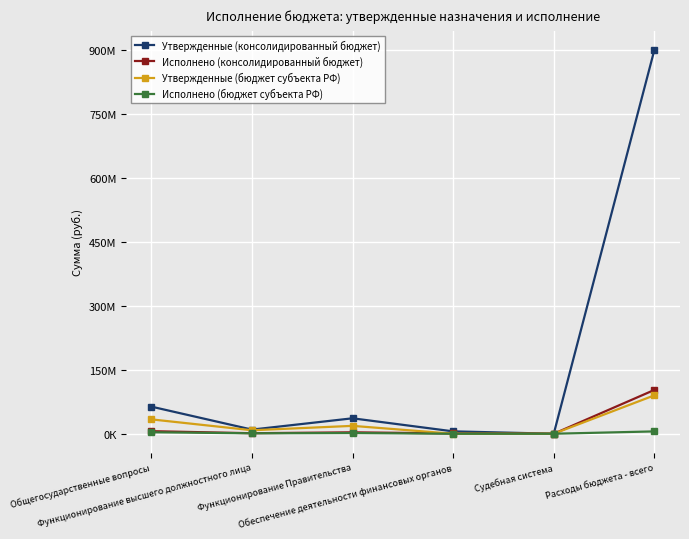

Is this an area chart (filled region under the line)?

No